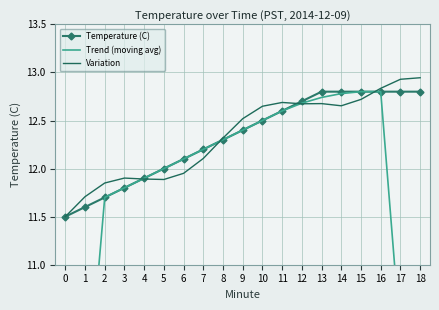

What is the spread (max minus min) of values at 10?

0.1